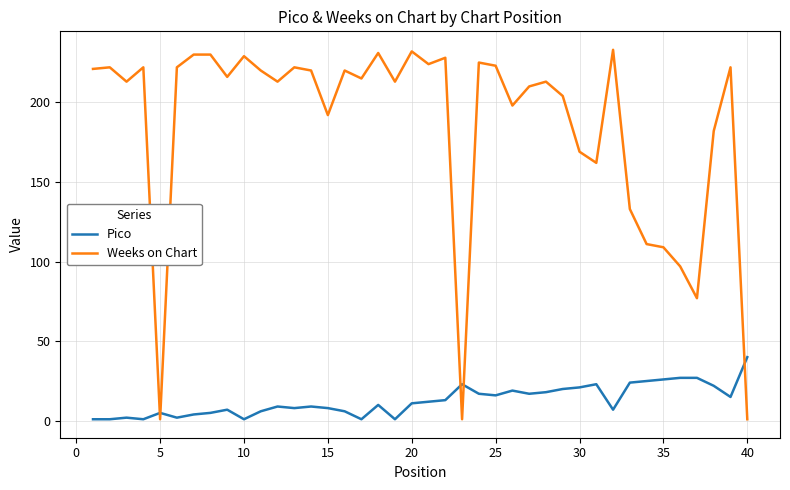

True or false: Pico and Weeks on Chart intersect in this chart.

True